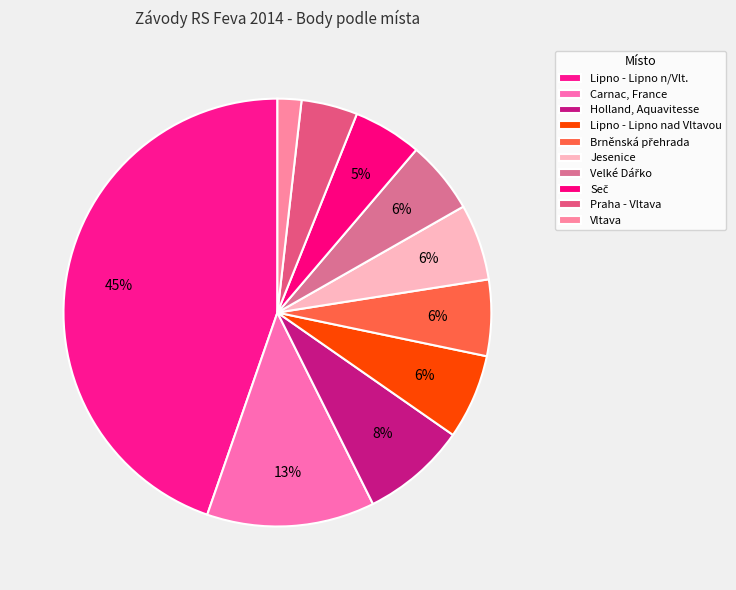

What is the change in value from Brněnská přehrada to Praha - Vltava?

-2814